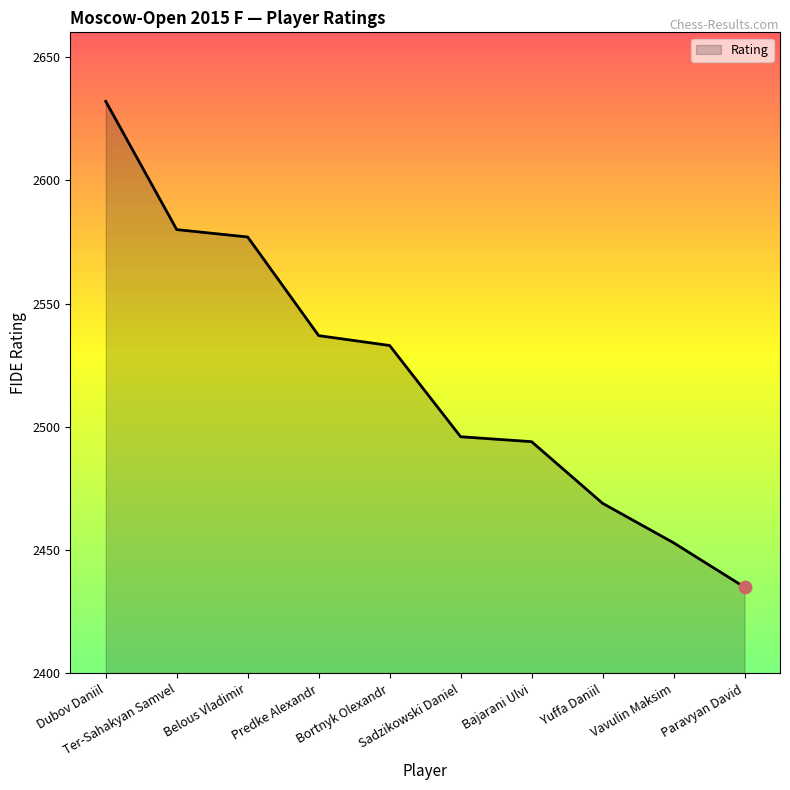

Between Paravyan David and Ter-Sahakyan Samvel, which is larger?

Ter-Sahakyan Samvel